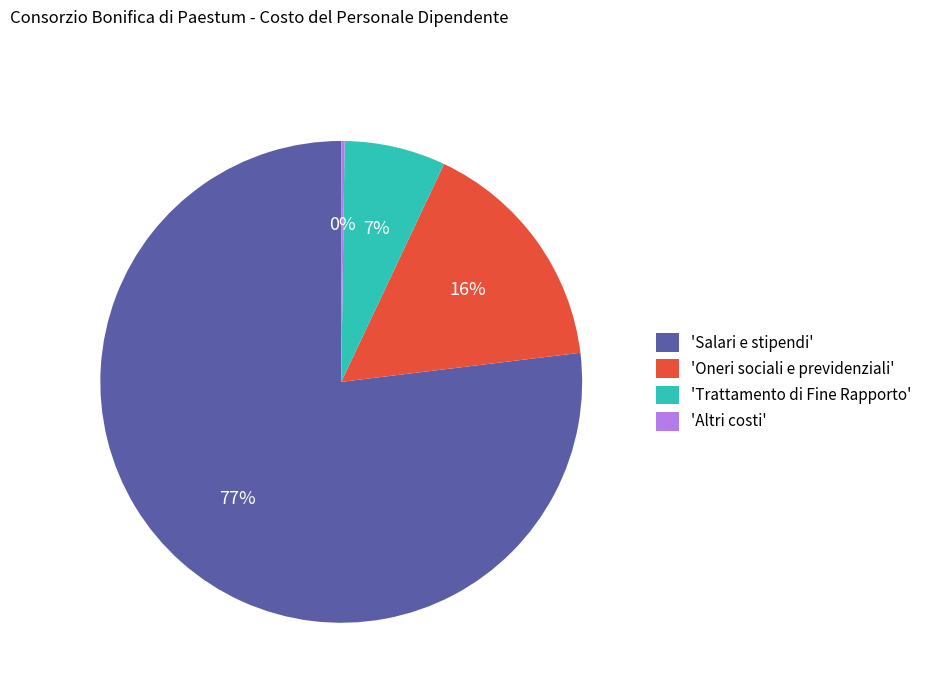

To the nearest percent, what is the difference between the largest and smallest slice percentages?

77%